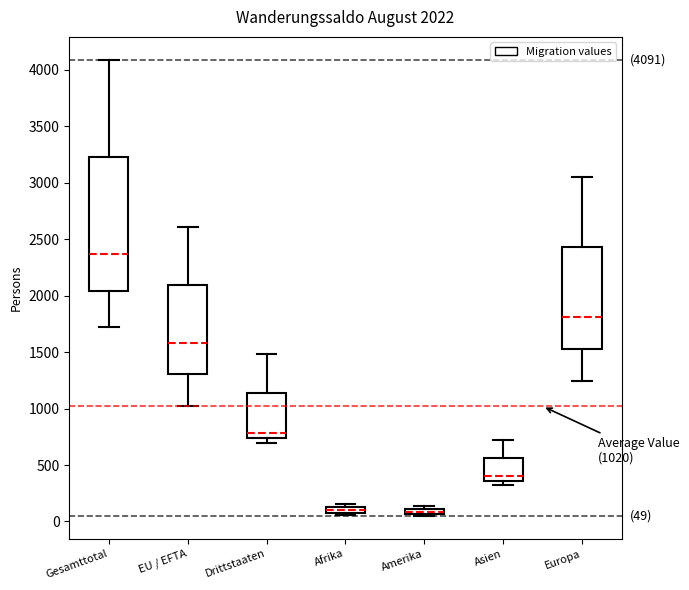

Comparing the boxes themselves (not the whiskers), which one is the tallest?

Gesamttotal